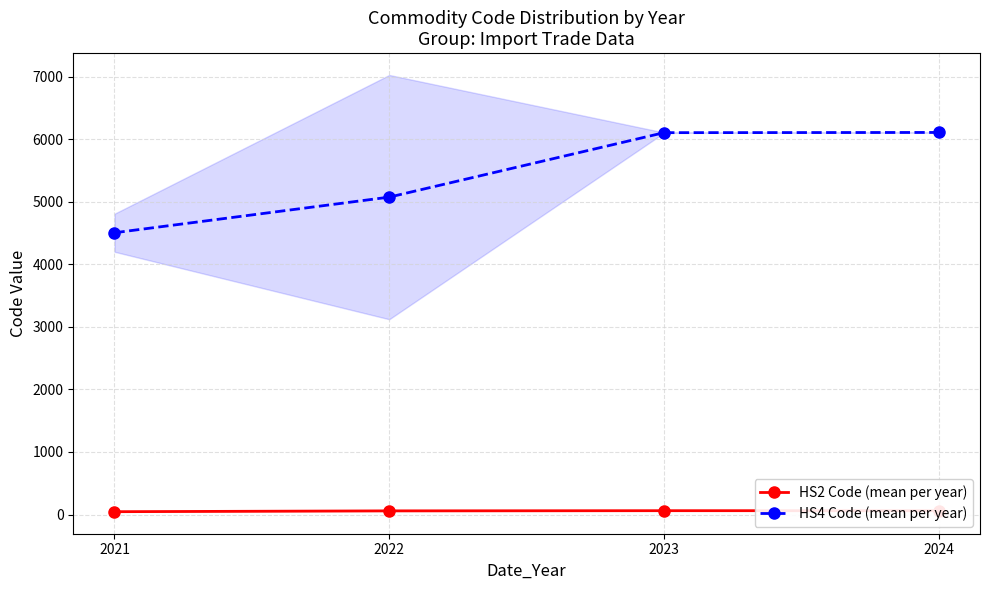

What are all the series names shown in the legend?

HS2 Code (mean per year), HS4 Code (mean per year)